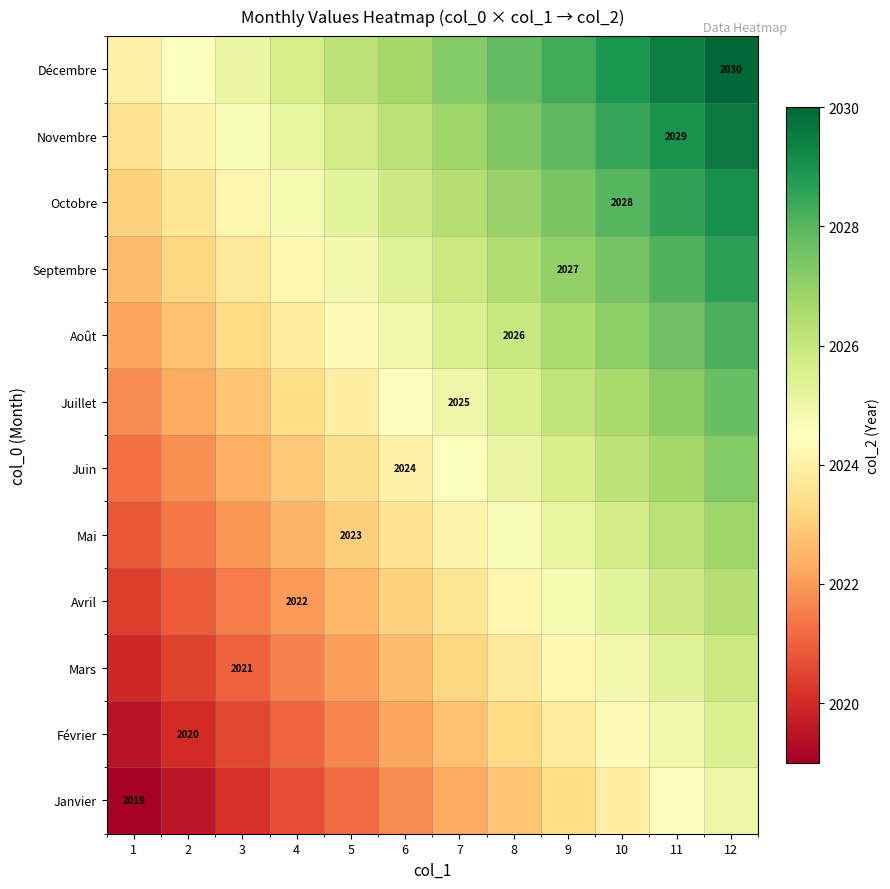

Rank the series at 7 from highest to lowest value.

Décembre, Novembre, Octobre, Septembre, Août, Juillet, Juin, Mai, Avril, Mars, Février, Janvier